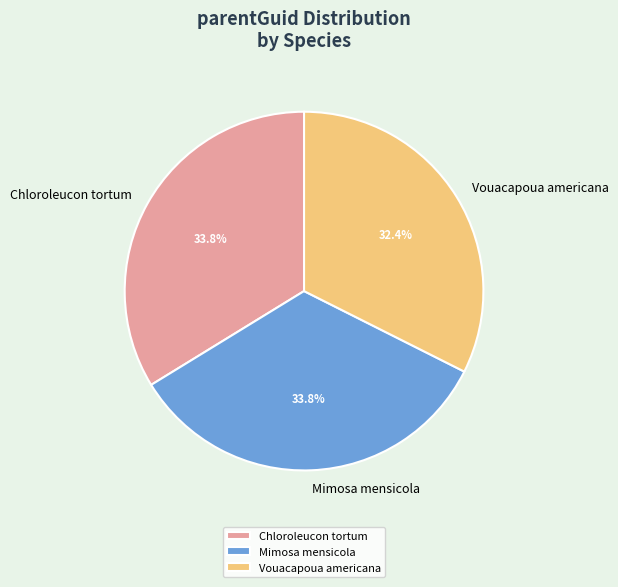

Combined, do Chloroleucon tortum and Mimosa mensicola account for over 50%?

Yes